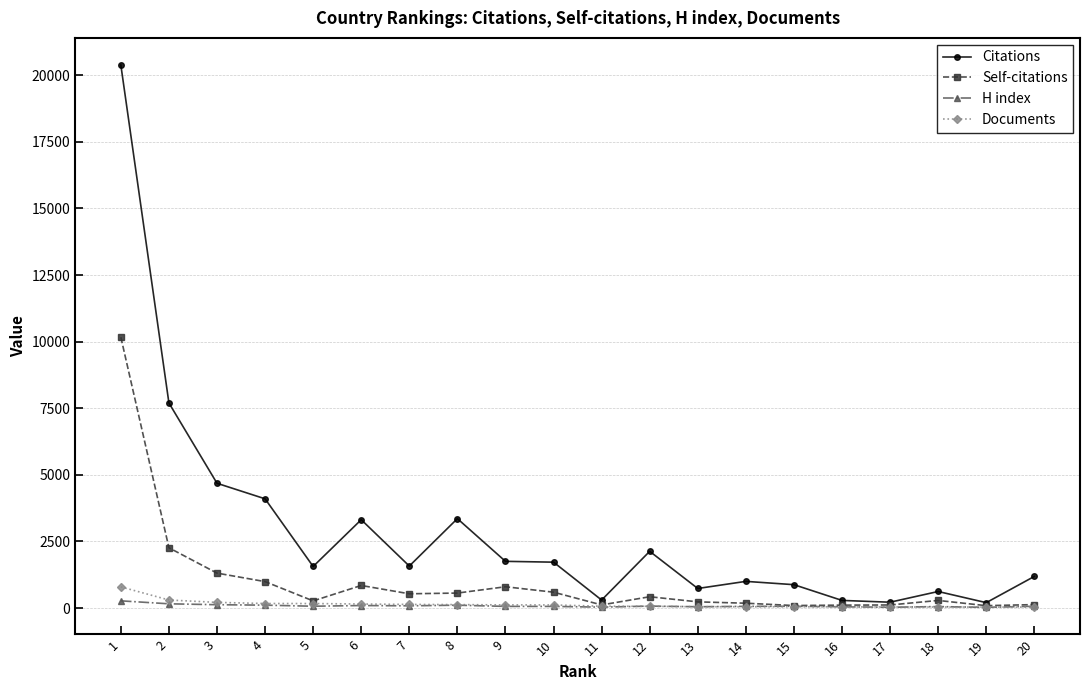

What is the maximum value for Citations?

20384